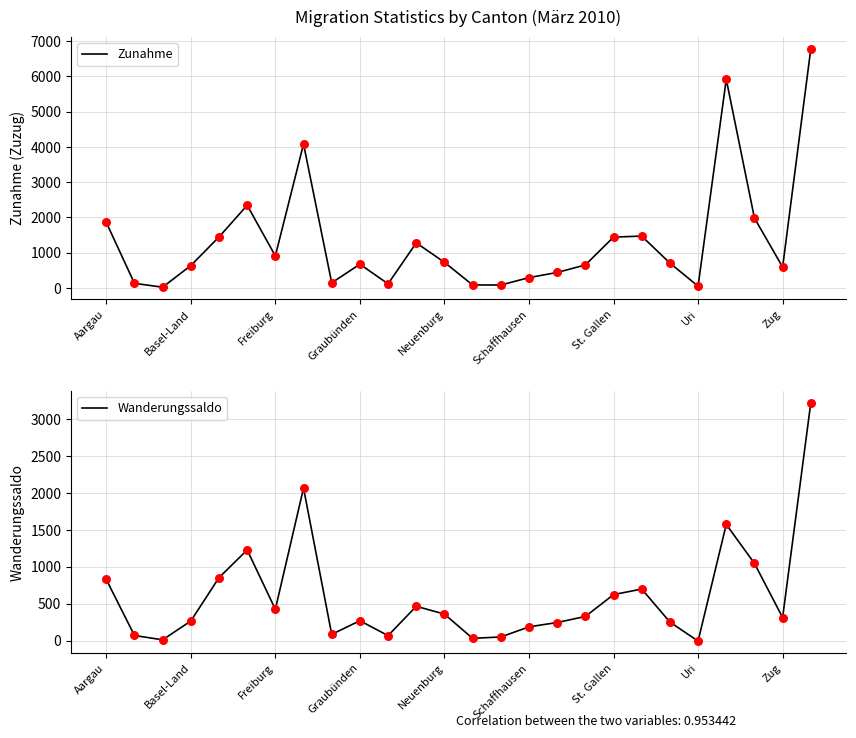

Which series has the widest spread of Y values?

Zunahme